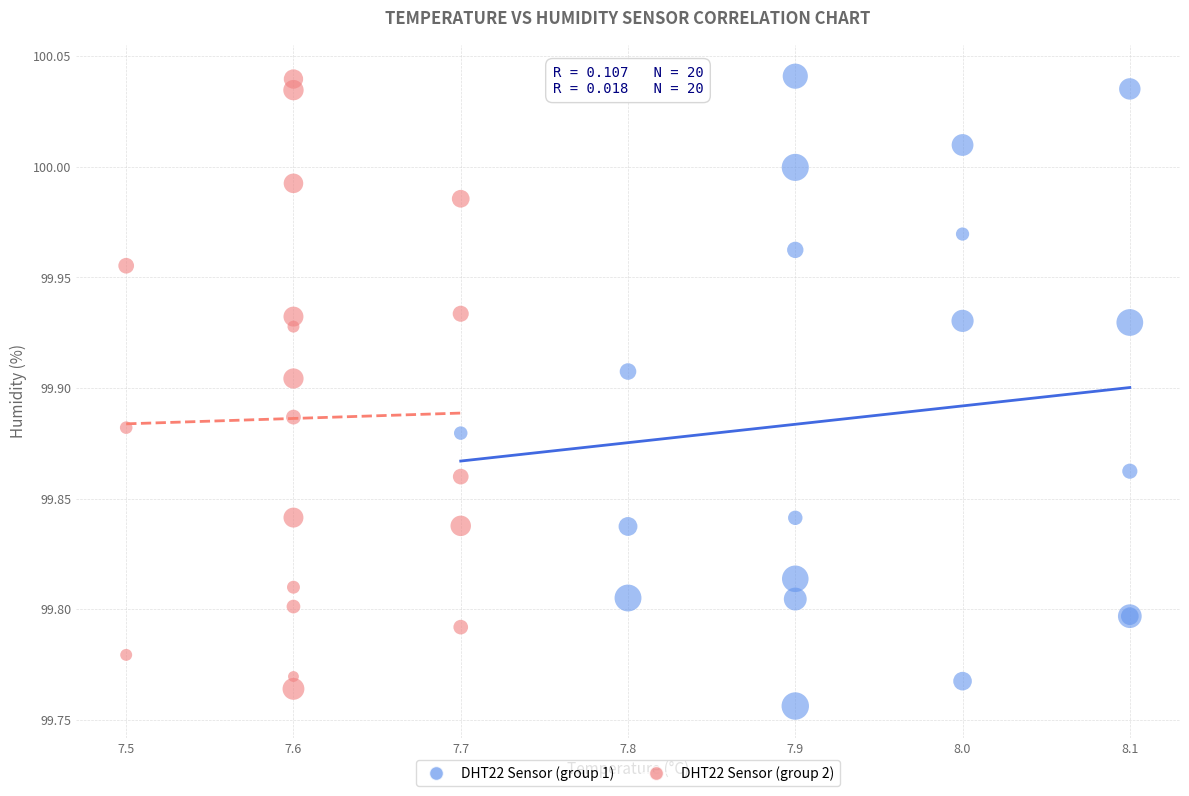

What are all the series names shown in the legend?

DHT22 Sensor (group 1), DHT22 Sensor (group 2)